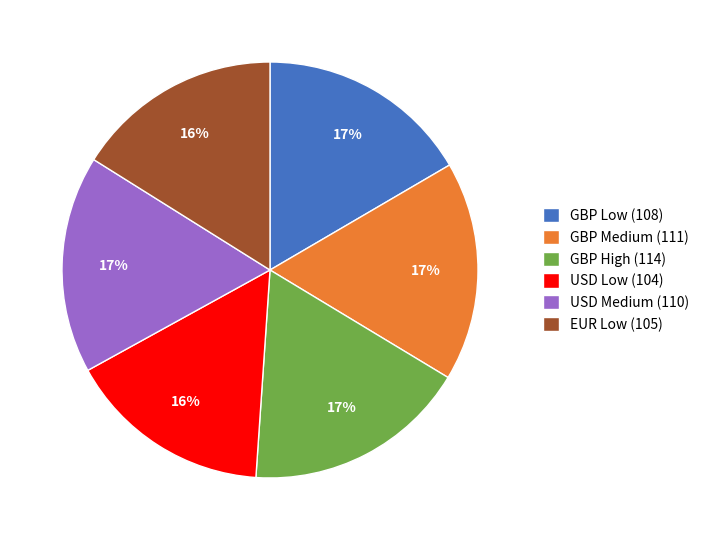

Combined, do GBP Low (108) and EUR Low (105) account for over 50%?

No